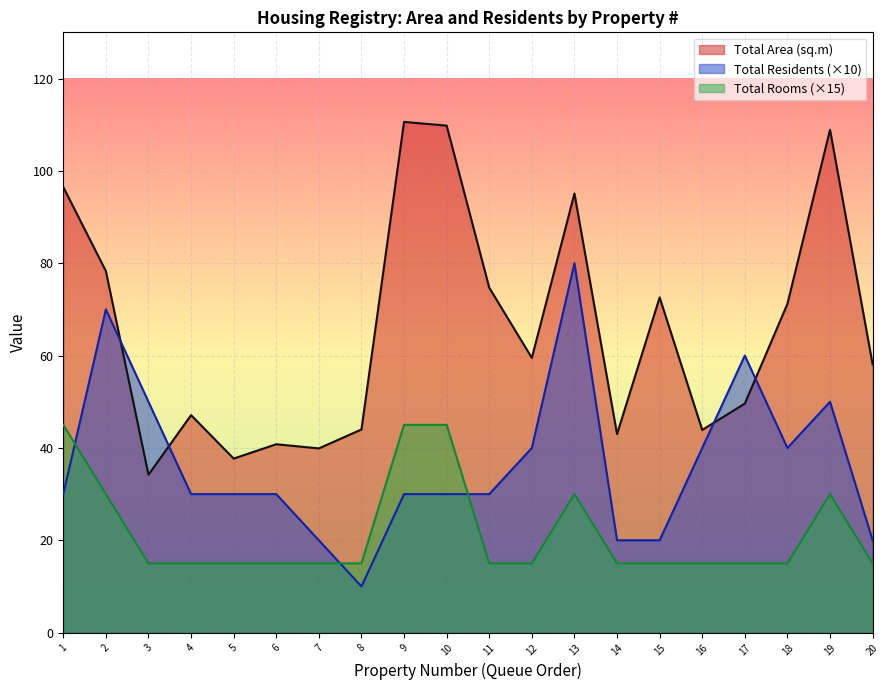

Reading left to right, extract all data points from this chart.

Total Area (sq.m): 1=96.5	2=78.3	3=34.2	4=47.1	5=37.7	6=40.8	7=39.9	8=44.0	9=110.6	10=109.8	11=74.7	12=59.5	13=95.1	14=43.0	15=72.6	16=43.9	17=49.6	18=71.2	19=108.9	20=58.1
Total Residents: 1=30.0	2=70.0	3=50.0	4=30.0	5=30.0	6=30.0	7=20.0	8=10.0	9=30.0	10=30.0	11=30.0	12=40.0	13=80.0	14=20.0	15=20.0	16=40.0	17=60.0	18=40.0	19=50.0	20=20.0
Total Rooms: 1=45.0	2=30.0	3=15.0	4=15.0	5=15.0	6=15.0	7=15.0	8=15.0	9=45.0	10=45.0	11=15.0	12=15.0	13=30.0	14=15.0	15=15.0	16=15.0	17=15.0	18=15.0	19=30.0	20=15.0